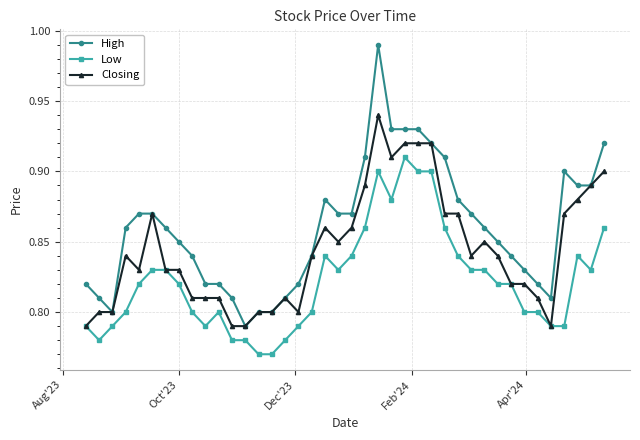

List the series in order of their overall mean, lowest first.

Low, Closing, High